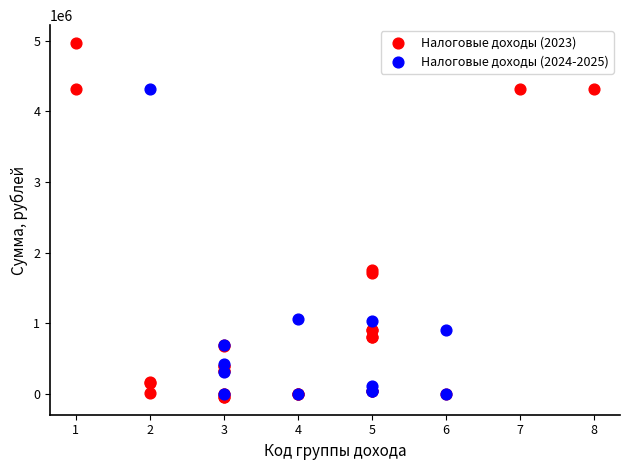

Which series contains the highest Y value?

Налоговые доходы (2023)